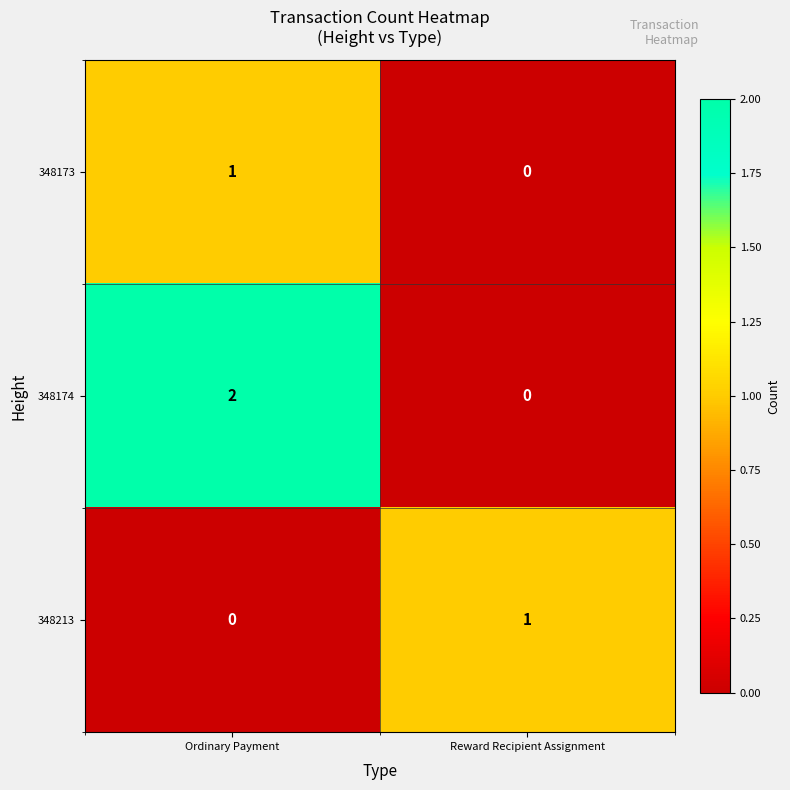

Where is 348213 nearest to the value 0?

Ordinary Payment